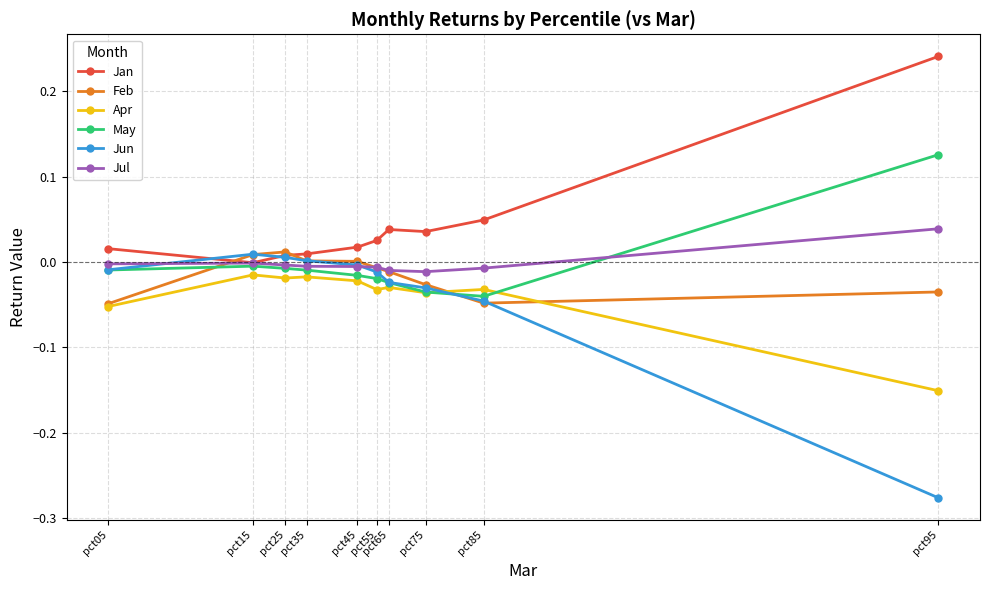

True or false: Apr and Jul cross at least once.

False